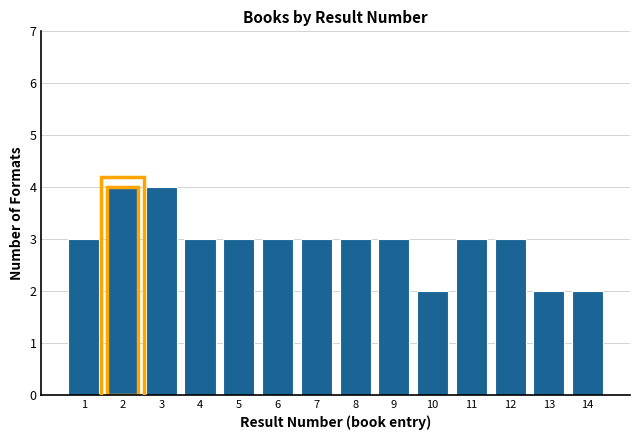

Reading left to right, transcribe all the data shown in this chart.

1=3	2=4	3=4	4=3	5=3	6=3	7=3	8=3	9=3	10=2	11=3	12=3	13=2	14=2